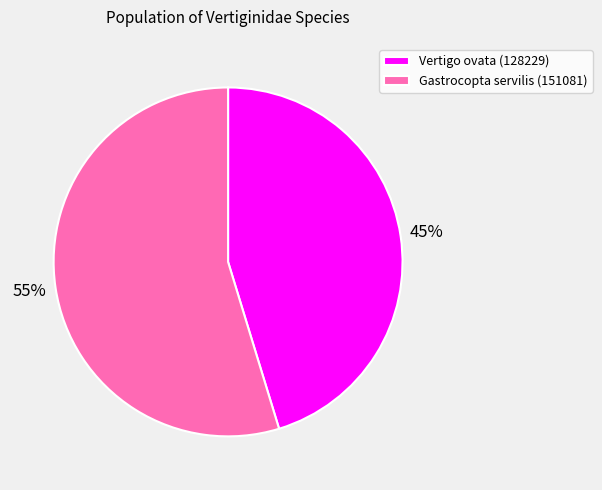

Is it true that Vertigo ovata (128229) is 36% of the pie?

False